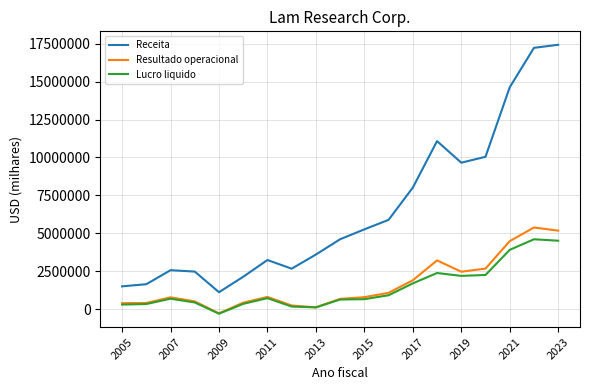

What is the highest value of the Resultado operacional series?

5381822